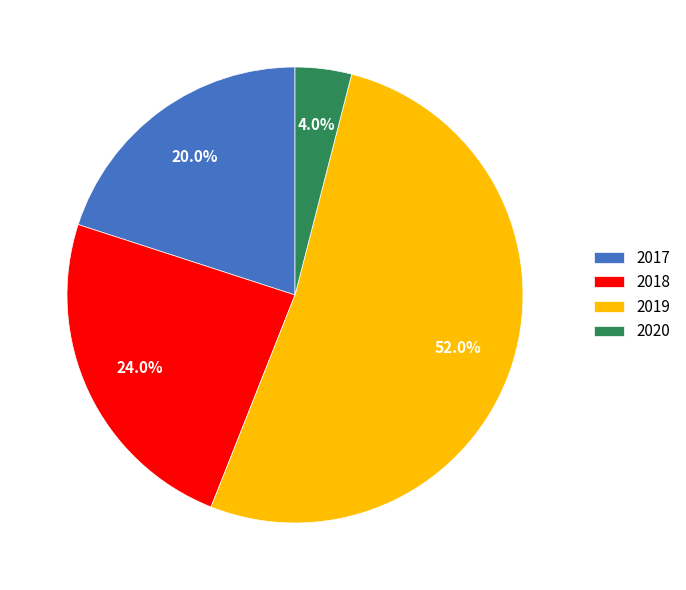

What percentage is the 2019 slice, to the nearest percent?

52%